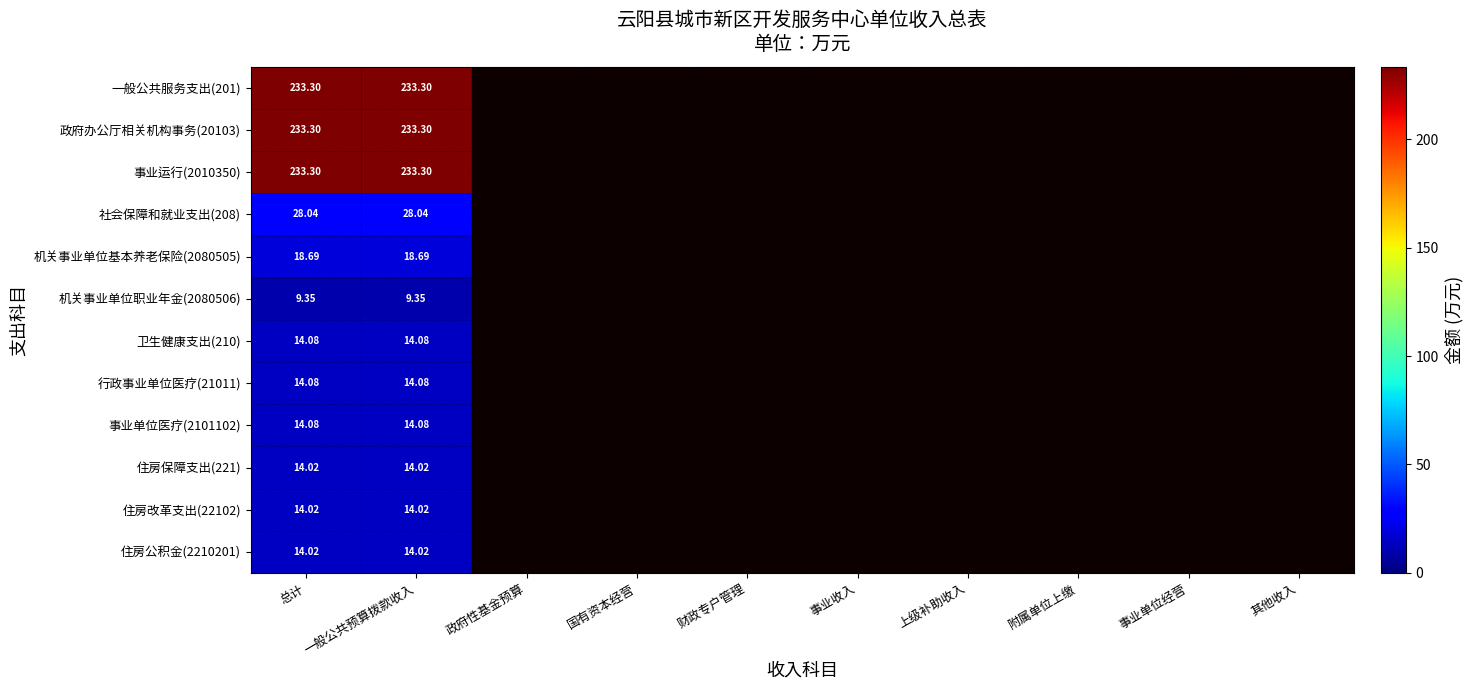

Is the value of 住房保障支出(221) at 一般公共预算拨款收入 greater than the value of 事业单位医疗(2101102) at 一般公共预算拨款收入?

No